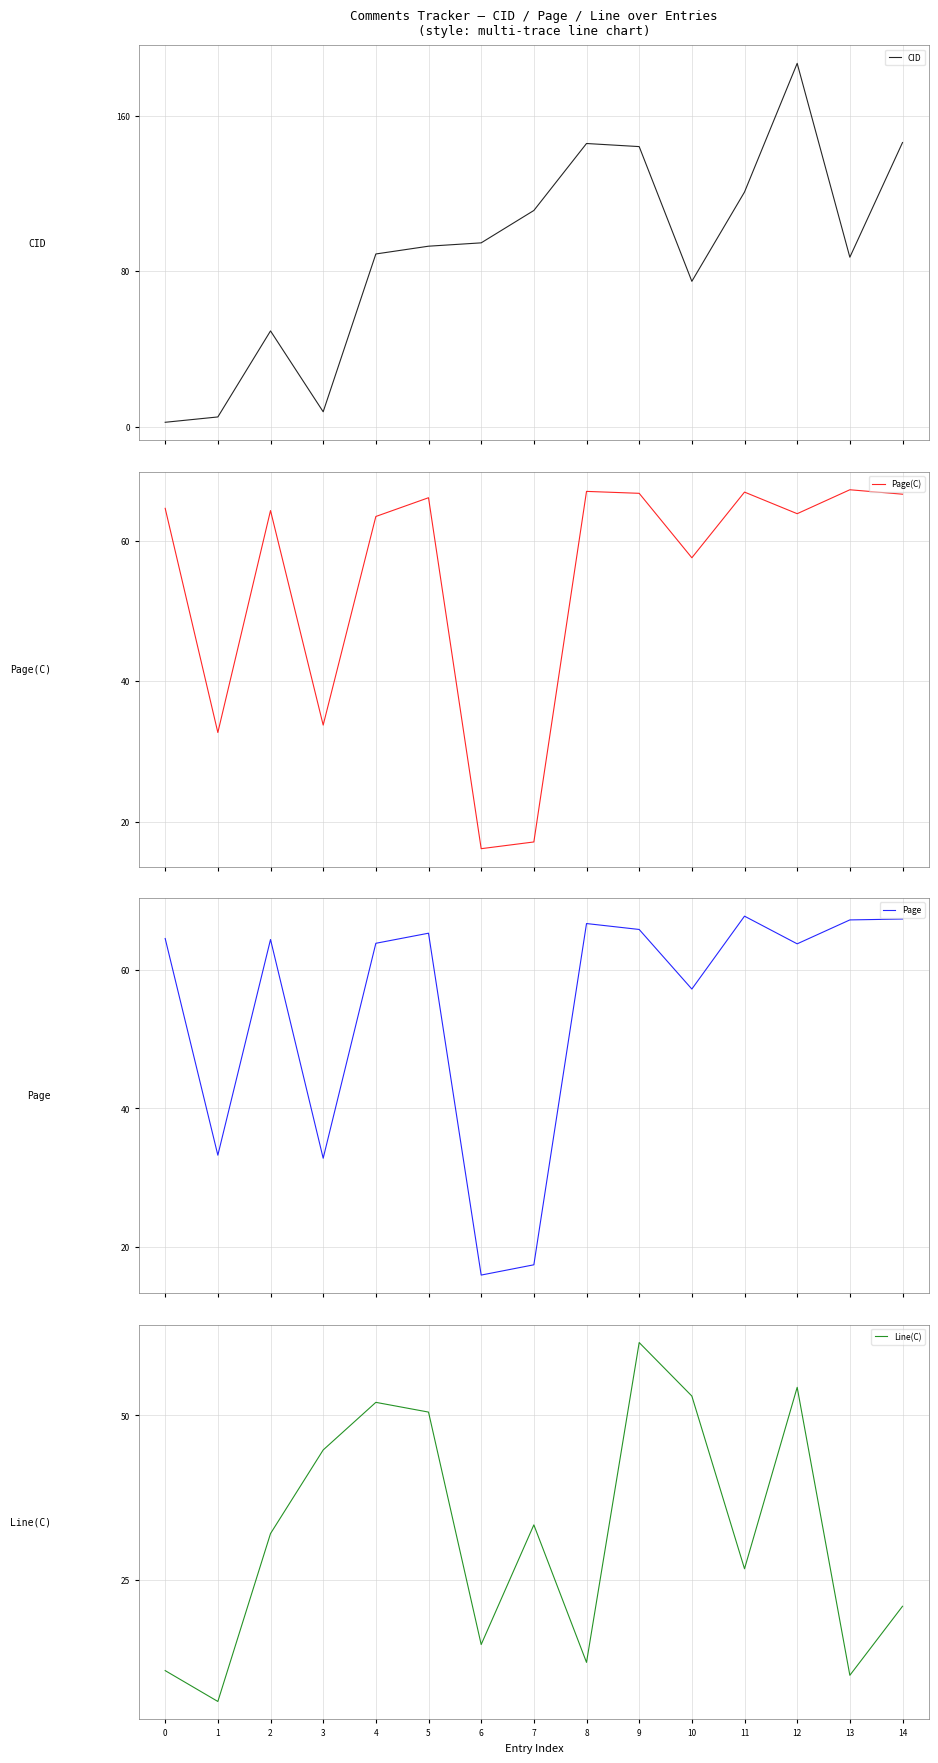

Which series has the largest total across all categories?

CID